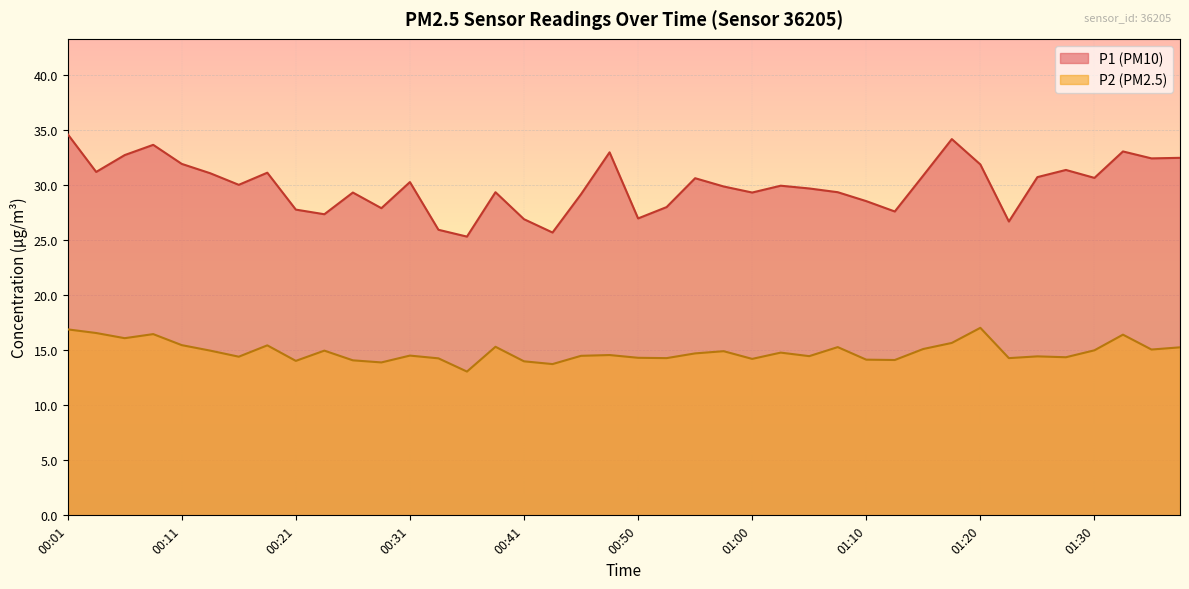

Reading left to right, what are all the values shown in this chart?

P1: 34.6	31.2	32.7	33.6	31.9	31.1	30.0	31.1	27.8	27.3	29.3	27.9	30.2	25.9	25.3	29.3	26.9	25.7	29.1	33.0	26.9	28.0	30.6	29.9	29.3	29.9	29.7	29.3	28.5	27.6	30.9	34.1	31.9	26.7	30.7	31.4	30.6	33.0	32.4	32.5
P2: 16.9	16.6	16.1	16.4	15.4	14.9	14.4	15.4	14.0	14.9	14.1	13.9	14.5	14.2	13.1	15.3	14.0	13.7	14.5	14.6	14.3	14.3	14.7	14.9	14.2	14.8	14.4	15.3	14.1	14.1	15.1	15.7	17.0	14.3	14.4	14.3	15.0	16.4	15.1	15.2